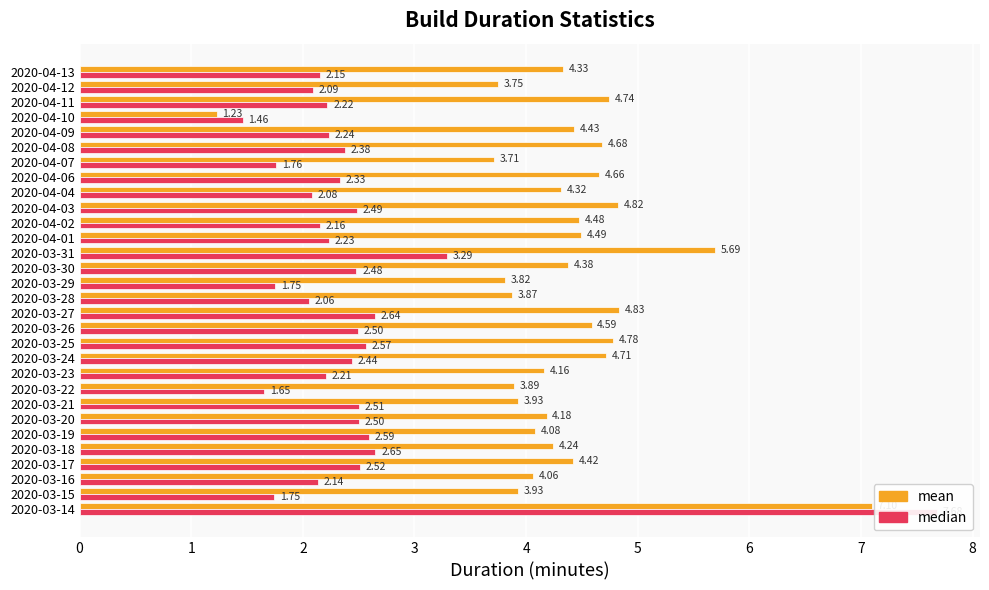

Reading left to right, extract all data points from this chart.

mean: 7.1	3.9	4.1	4.4	4.2	4.1	4.2	3.9	3.9	4.2	4.7	4.8	4.6	4.8	3.9	3.8	4.4	5.7	4.5	4.5	4.8	4.3	4.7	3.7	4.7	4.4	1.2	4.7	3.7	4.3
median: 7.7	1.7	2.1	2.5	2.7	2.6	2.5	2.5	1.7	2.2	2.4	2.6	2.5	2.6	2.1	1.8	2.5	3.3	2.2	2.2	2.5	2.1	2.3	1.8	2.4	2.2	1.5	2.2	2.1	2.2